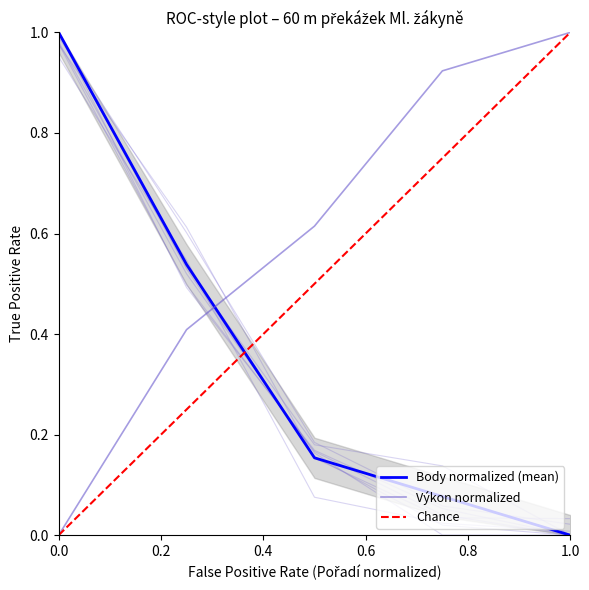

How many data points in Body are above 0?

4